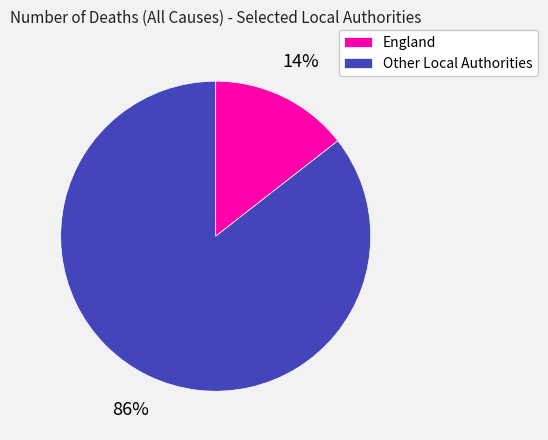

To the nearest percent, what percentage of the pie is Other Local Authorities?

86%